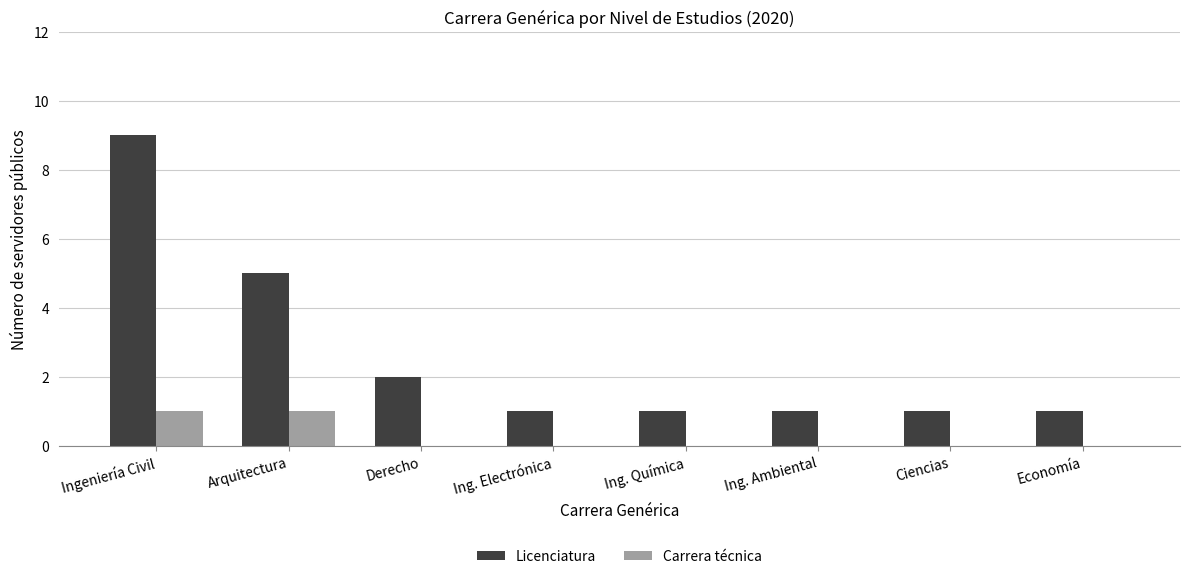

At which category is the sum across all series the highest?

Ingeniería Civil